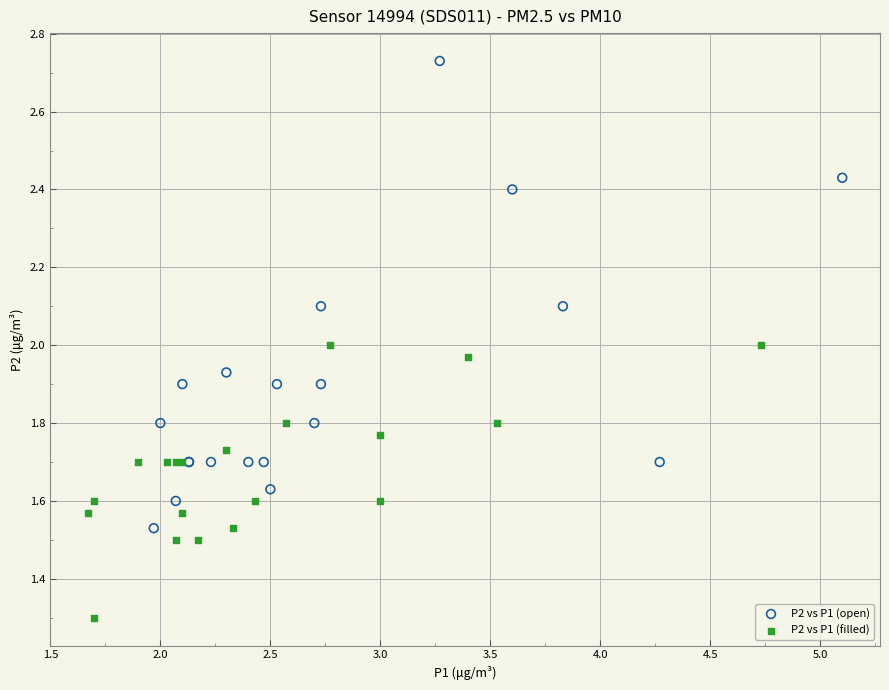

Which series has the widest spread of Y values?

P2 vs P1 (open)